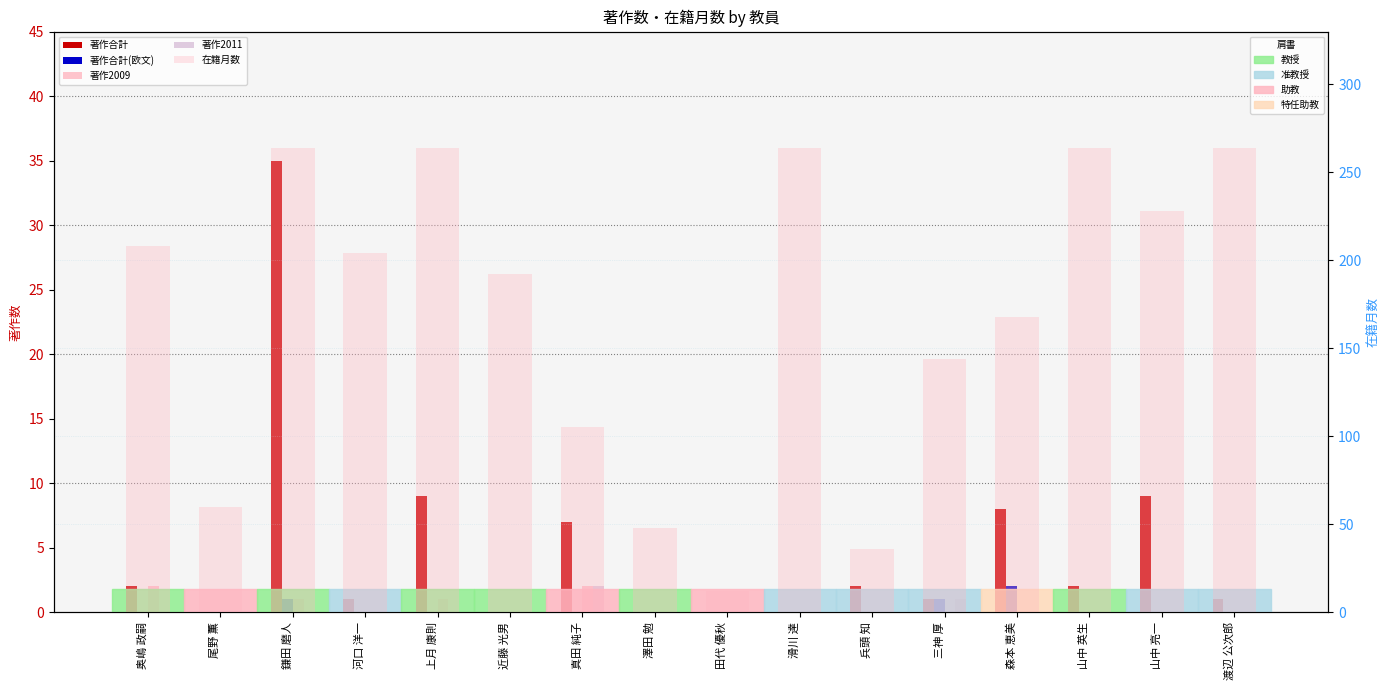

What is the spread (max minus min) of values at 近藤 光男?

192